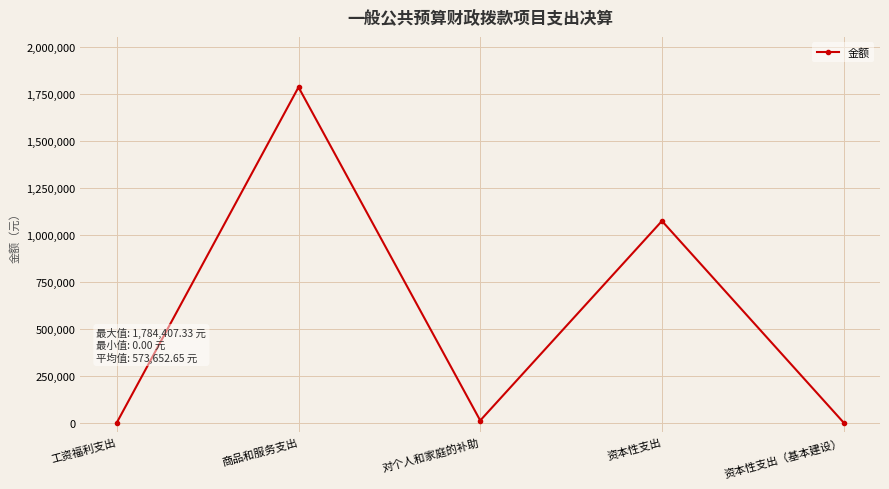

What is the value of the 3rd point from the left?

11142.0